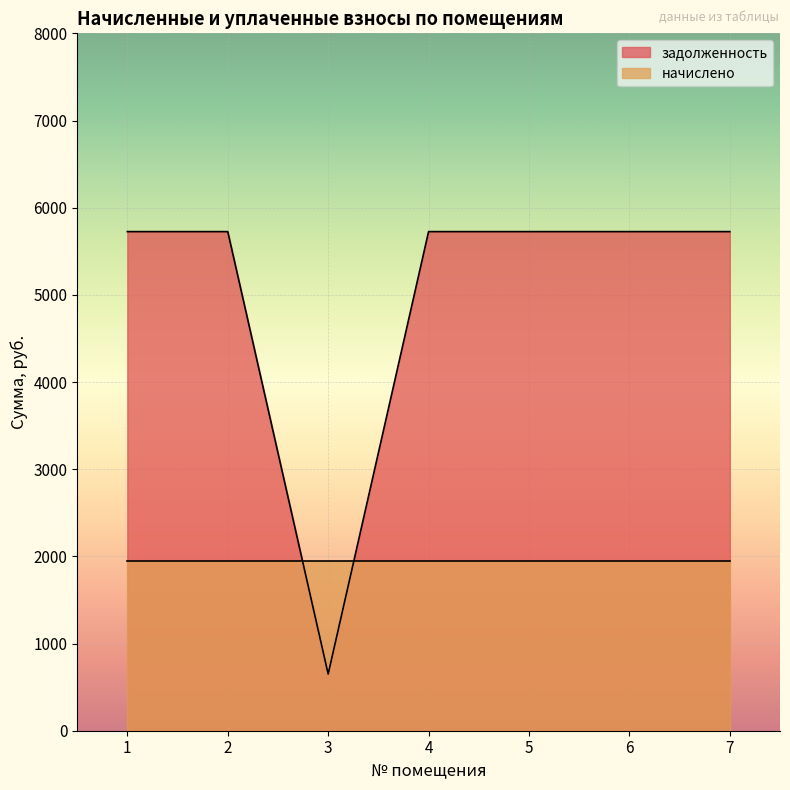

The chart shows a value of 5725.5 at 7. True or false?

True